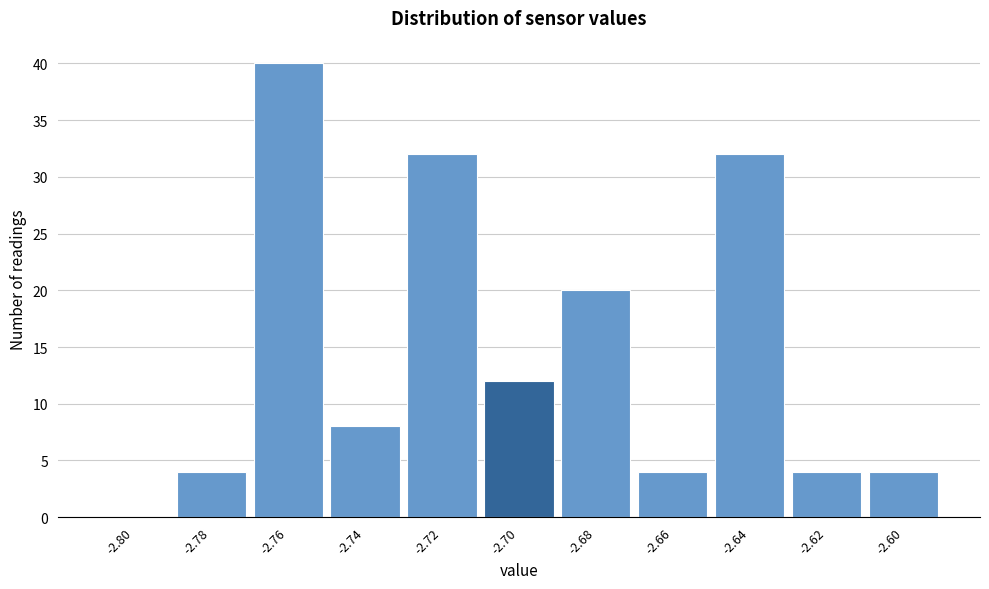

Reading left to right, what are all the values shown in this chart?

-2.80=0	-2.78=4	-2.76=40	-2.74=8	-2.72=32	-2.70=12	-2.68=20	-2.66=4	-2.64=32	-2.62=4	-2.60=4